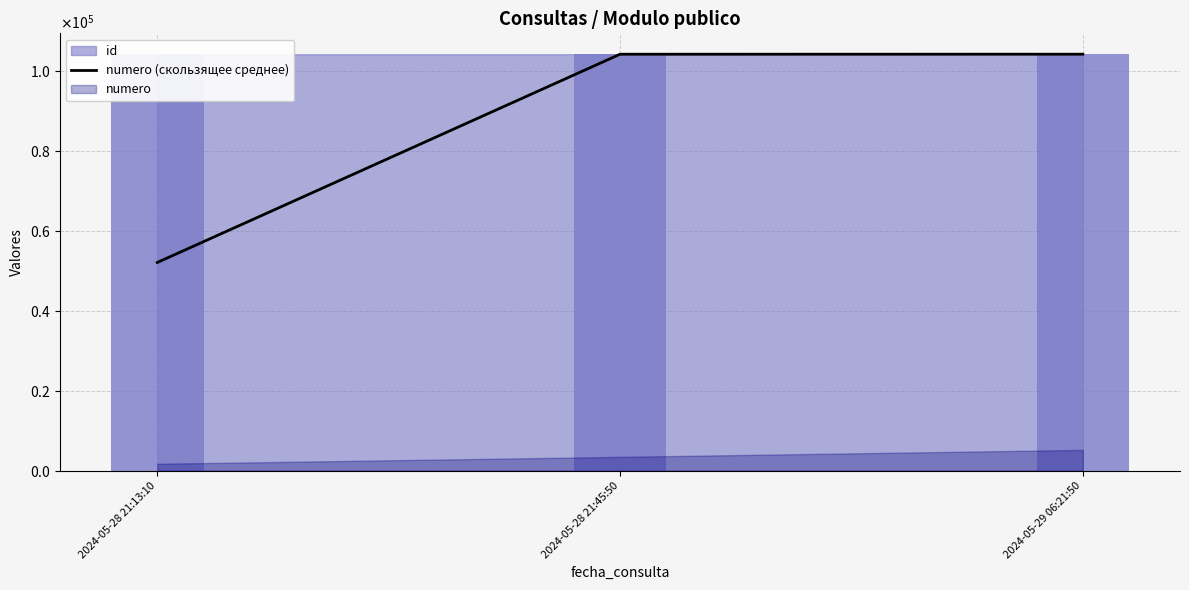

What is the value of the 2nd bar from the left?

104090.5